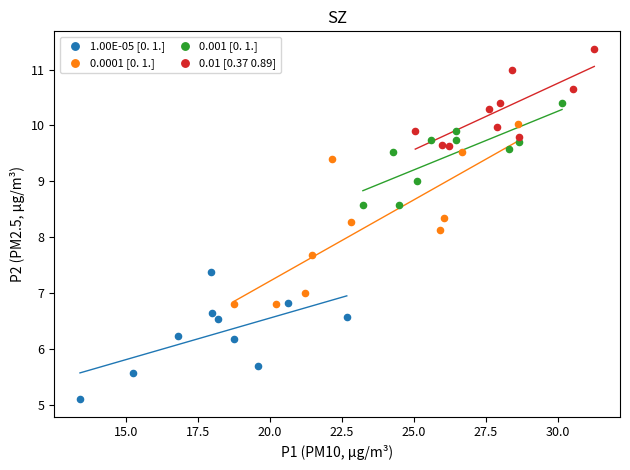

Which series has the largest Y range (max minus min)?

0.0001 [0. 1.]